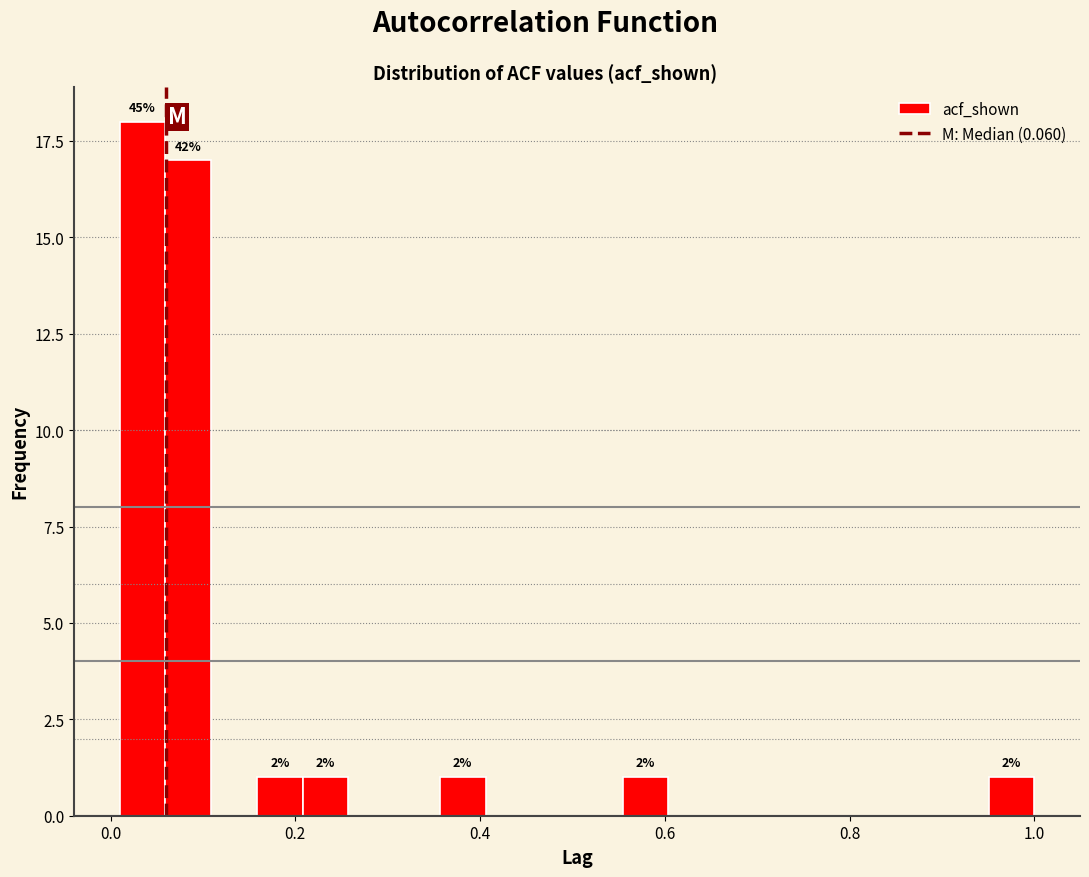

Around what value on the x-axis is the tallest bar? Give the approximate position of its centre, as read against the axis.

0.04